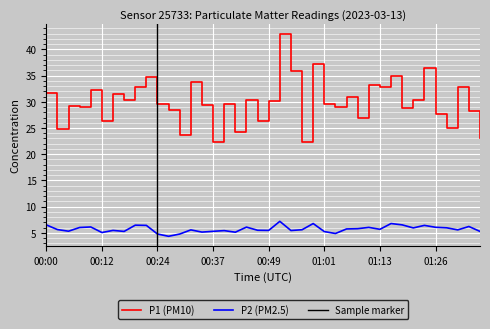

Reading left to right, what are all the values shown in this chart?

P1: 00:00=31.6	00:03=24.8	00:05=29.2	00:07=28.9	00:10=32.2	00:12=26.3	00:15=31.5	00:17=30.3	00:20=32.8	00:22=34.7	00:24=29.6	00:27=28.4	00:29=23.6	00:32=33.7	00:34=29.3	00:37=22.4	00:39=29.5	00:42=24.1	00:44=30.4	00:46=26.4	00:49=30.2	00:51=43.0	00:54=35.9	00:56=22.4	00:59=37.2	01:01=29.6	01:04=29.1	01:06=30.8	01:08=26.9	01:11=33.3	01:13=32.8	01:16=34.8	01:18=28.7	01:21=30.4	01:23=36.5	01:26=27.6	01:28=24.9	01:31=32.8	01:33=28.3	01:36=23.1
P2: 00:00=6.5	00:03=5.6	00:05=5.3	00:07=6.0	00:10=6.1	00:12=5.1	00:15=5.5	00:17=5.3	00:20=6.5	00:22=6.4	00:24=4.8	00:27=4.3	00:29=4.8	00:32=5.6	00:34=5.2	00:37=5.3	00:39=5.4	00:42=5.1	00:44=6.1	00:46=5.5	00:49=5.5	00:51=7.2	00:54=5.5	00:56=5.6	00:59=6.8	01:01=5.2	01:04=4.9	01:06=5.8	01:08=5.8	01:11=6.0	01:13=5.7	01:16=6.8	01:18=6.5	01:21=6.0	01:23=6.4	01:26=6.1	01:28=6.0	01:31=5.6	01:33=6.2	01:36=5.3